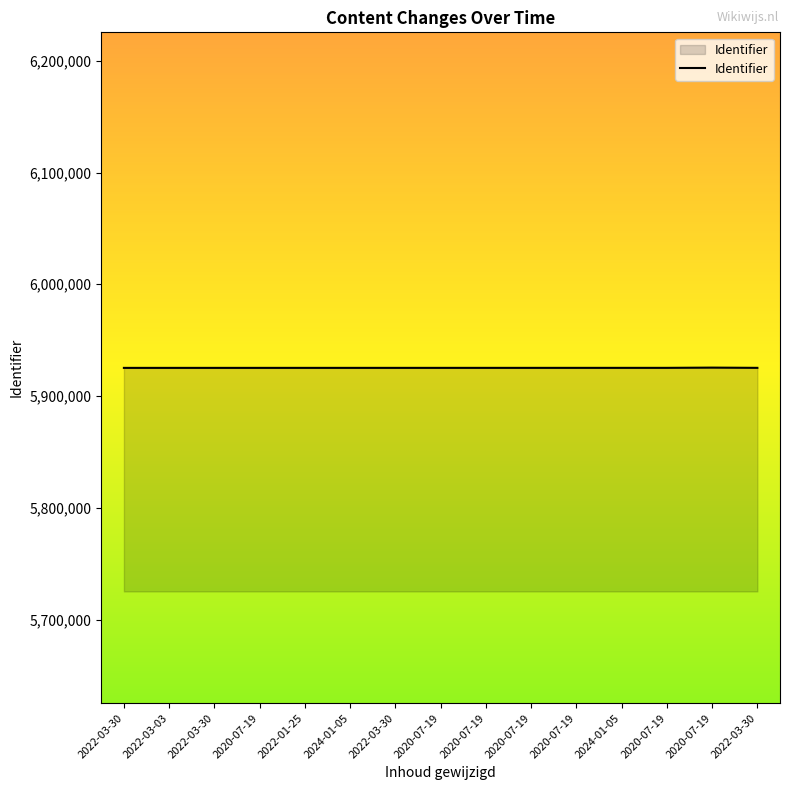

Does the chart display data point markers on the line(s)?

No